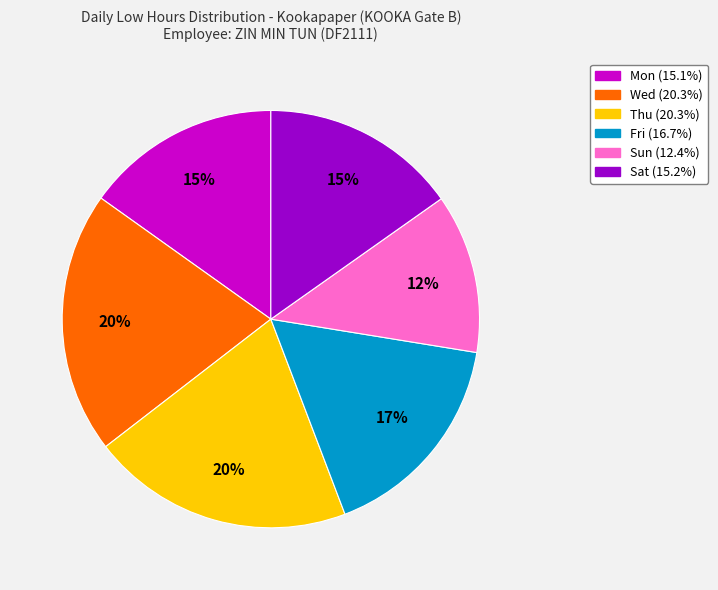

To the nearest percent, what is the difference between the largest and smallest slice percentages?

8%